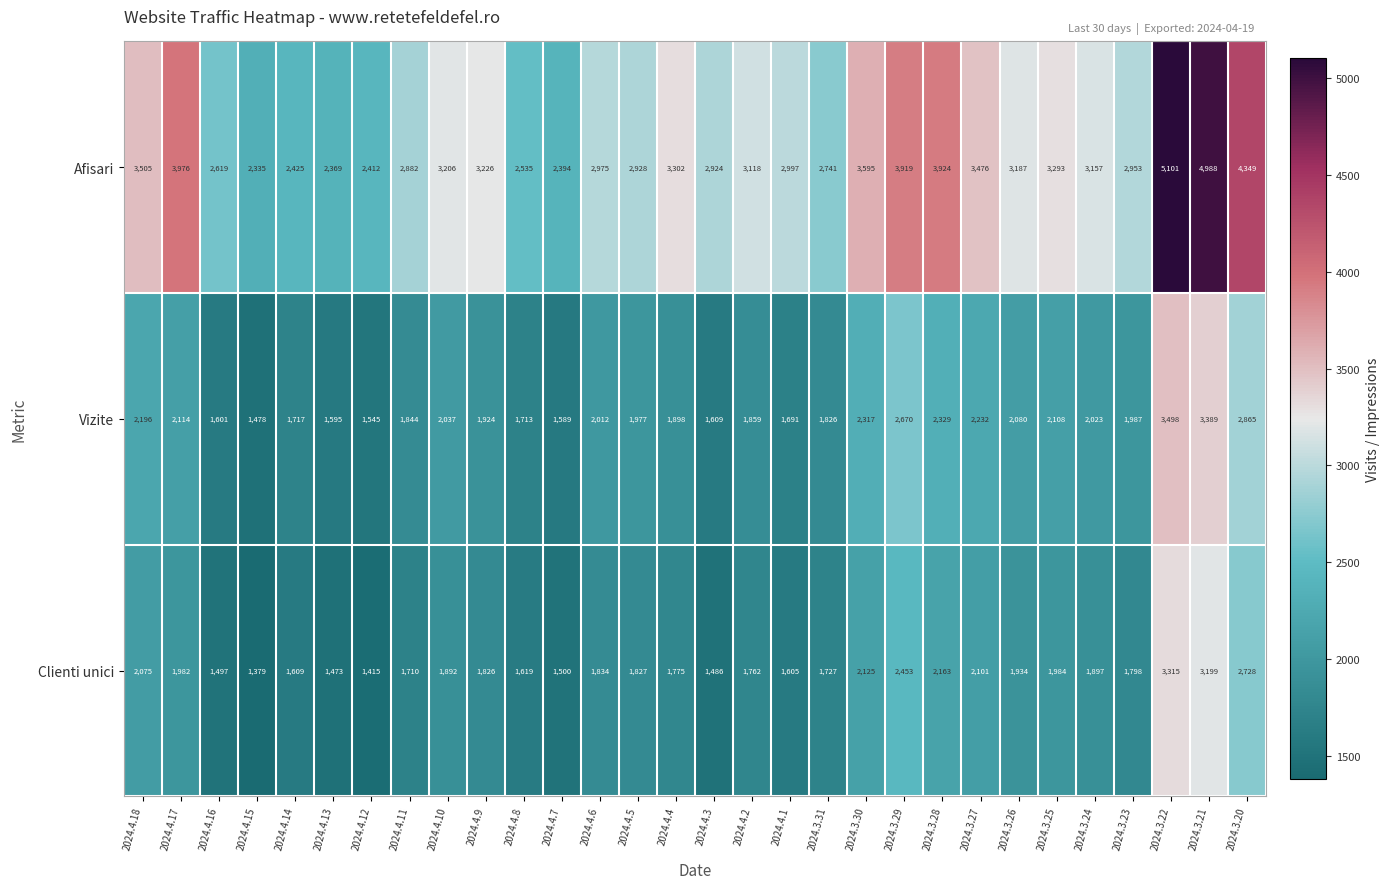

Rank the series by their maximum value, from highest to lowest.

Afisari, Vizite, Clienti unici